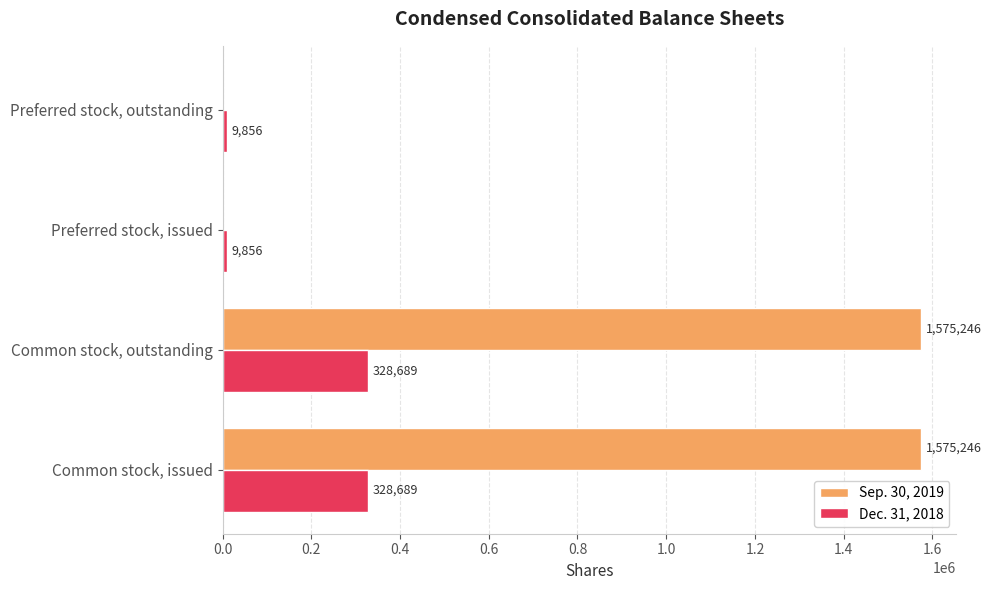

What is the sum of all Dec. 31, 2018 values?

677090